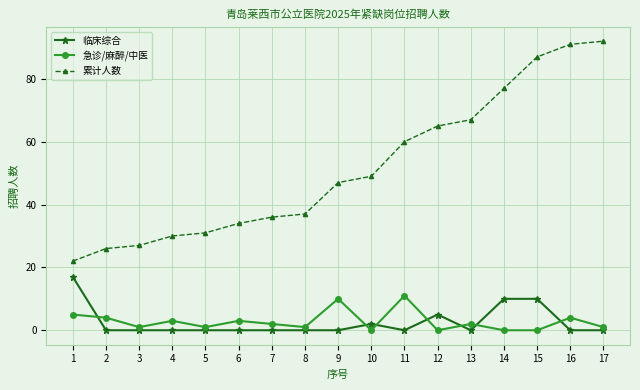

Which series has the widest spread of values?

累计人数